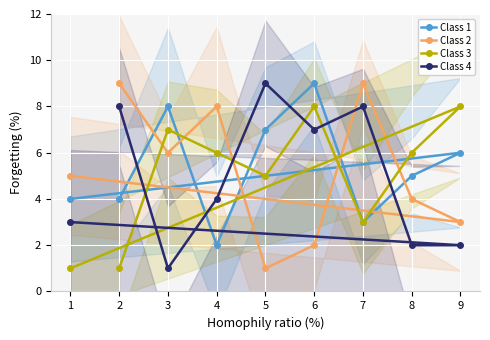

Is the value of Class 2 at 3 greater than the value of Class 1 at 6?

No